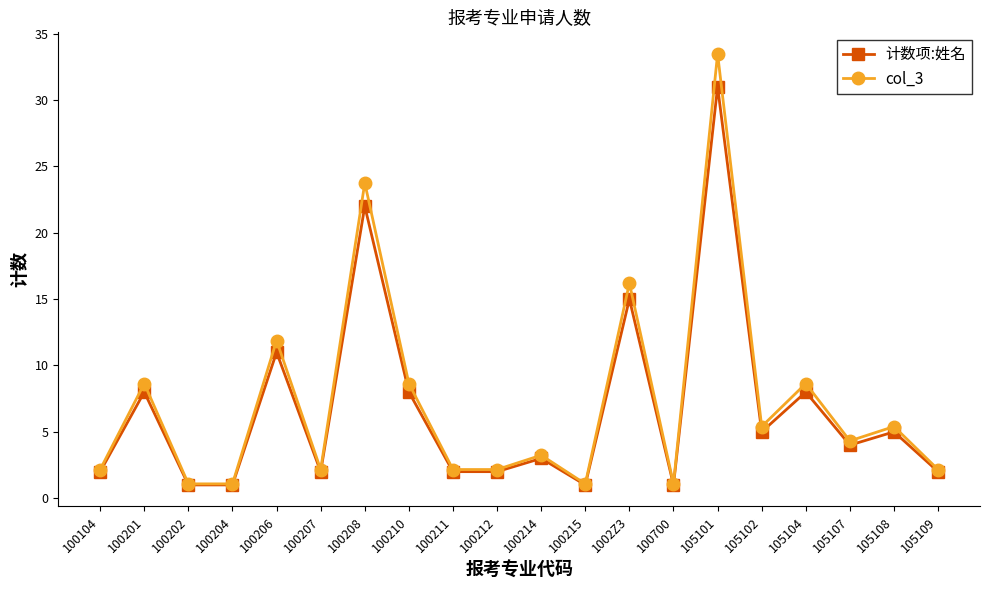

At which category does 计数项:姓名 reach its first local peak?

100201